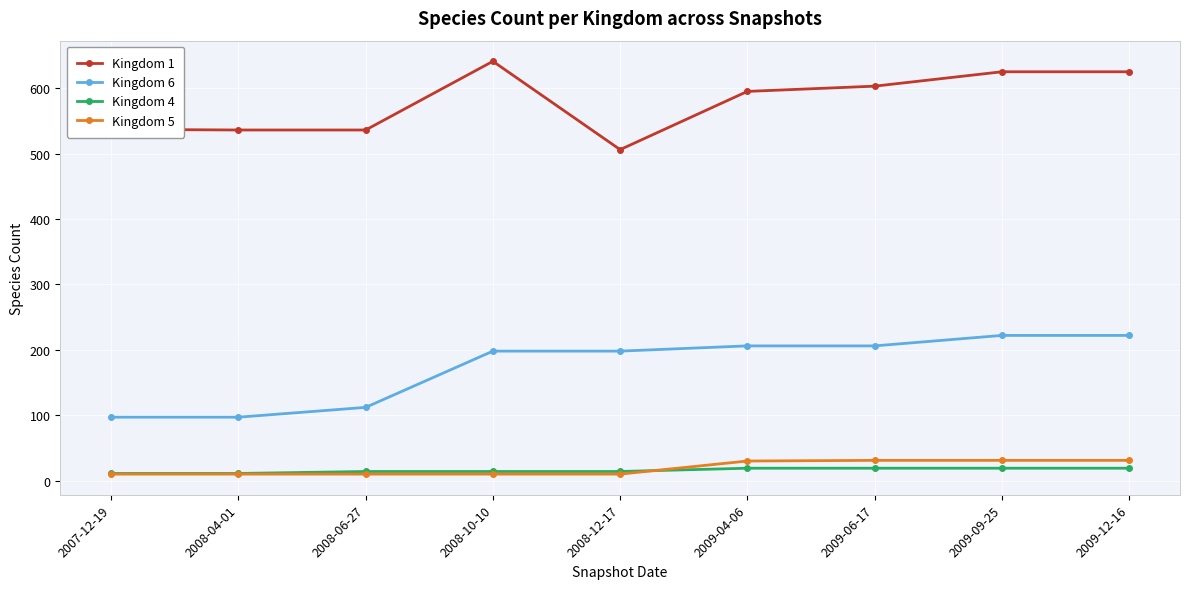

What is the spread (max minus min) of values at 2009-12-16?

606